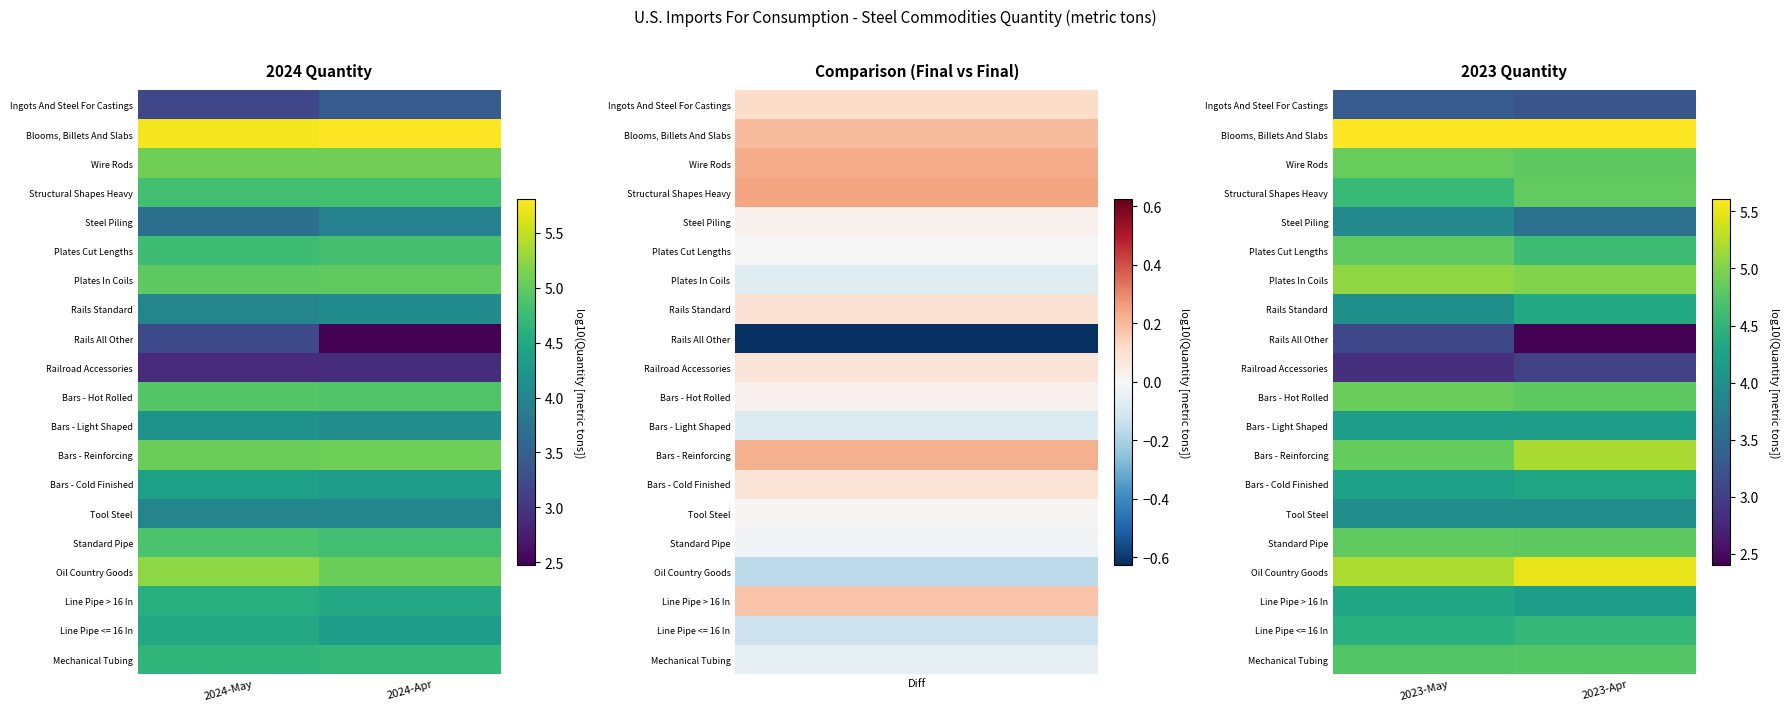

What is the difference between the highest and lowest values at 2023-May?

2.8